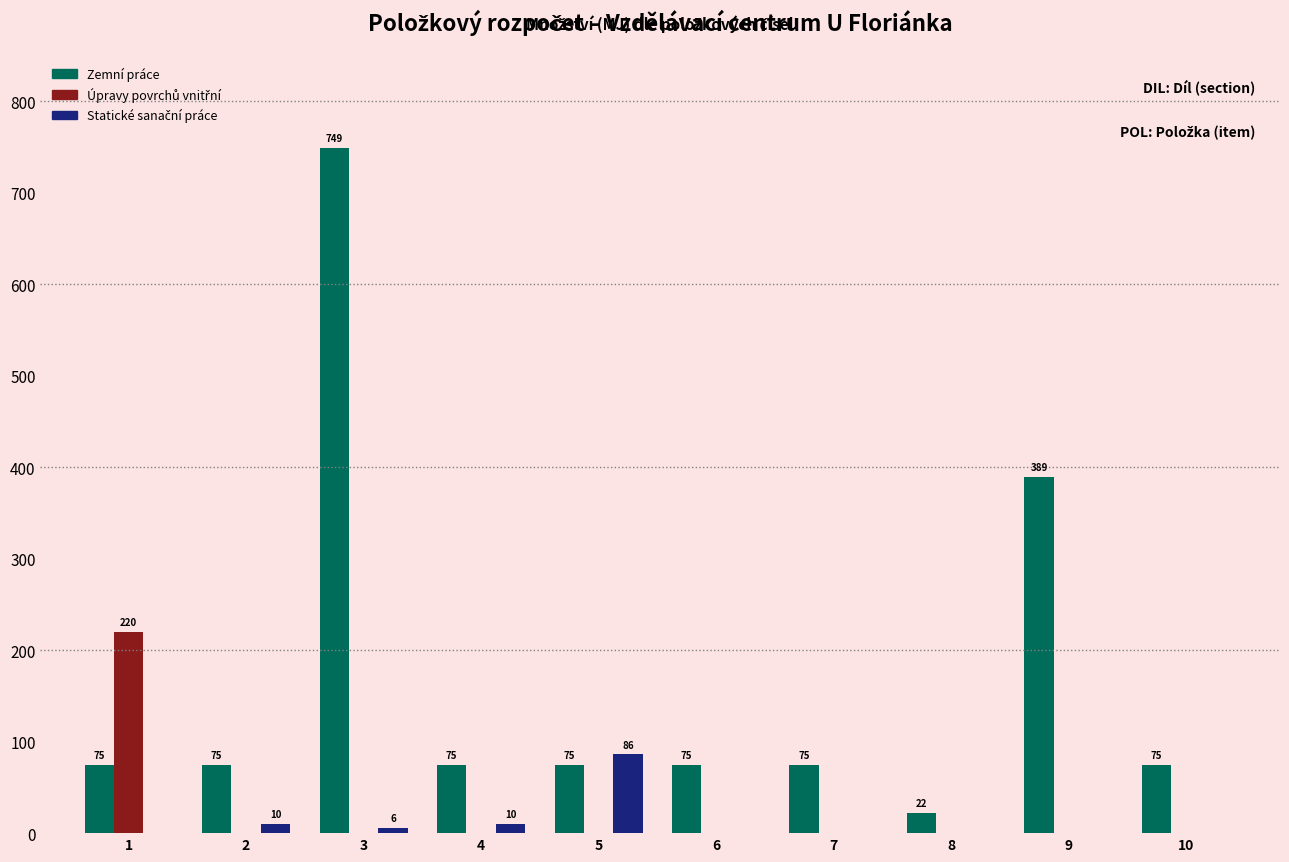

At which category is the sum across all series the highest?

3